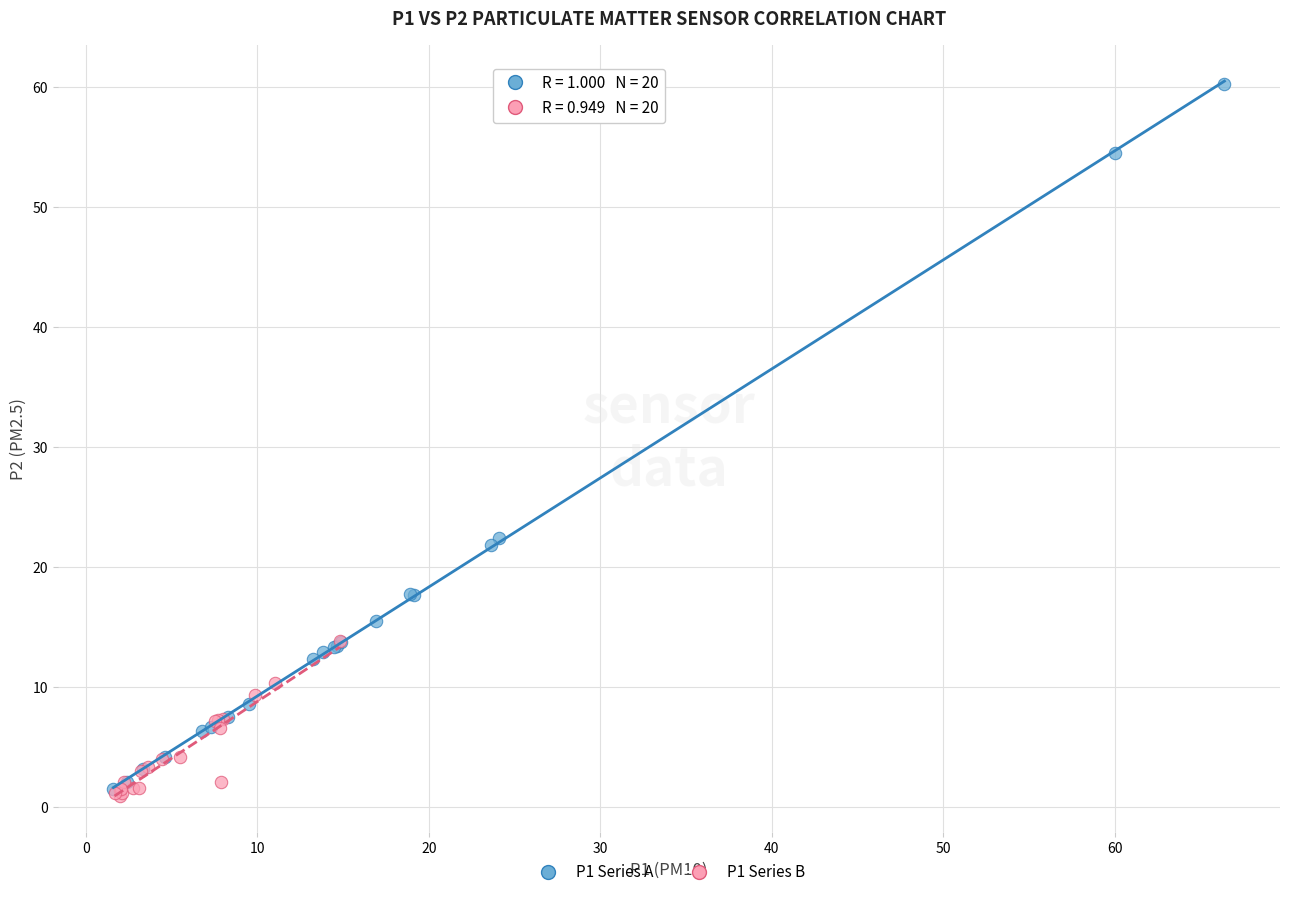

Which series has the largest Y range (max minus min)?

P1 Series A